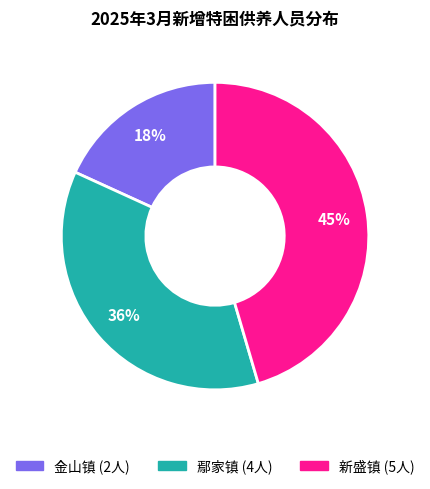

True or false: 金山镇 accounts for 8% of the total.

False